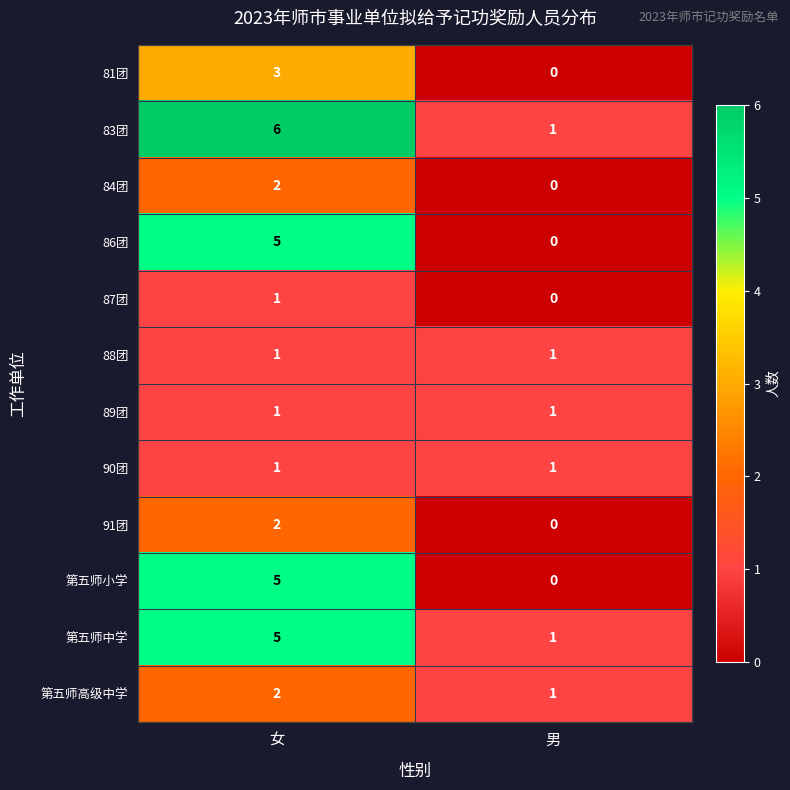

What is the difference between the maximum and minimum values in the 83团 series?

5